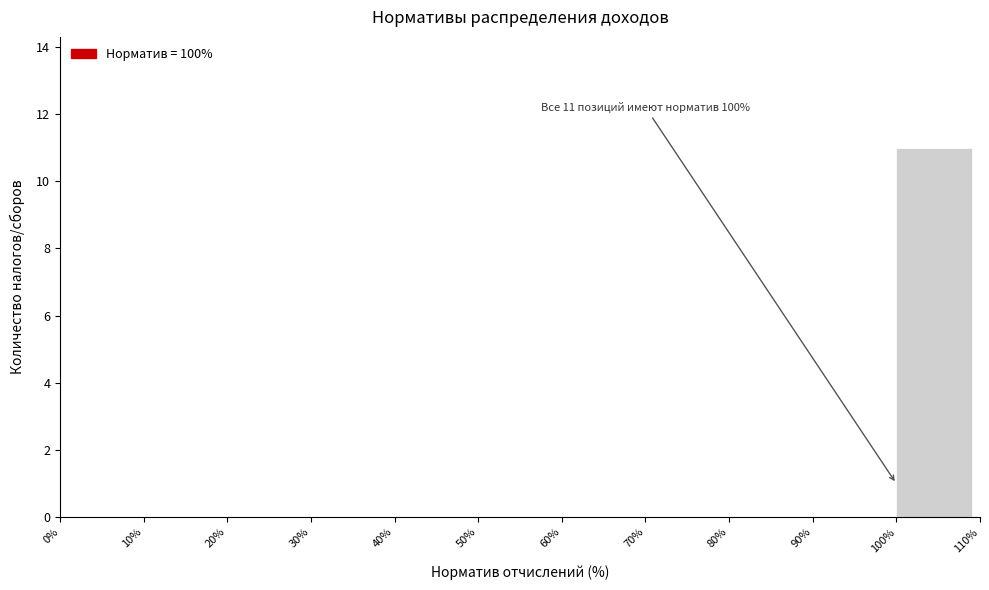

Over which range of the x-axis is the bar tallest?

100% to 110%